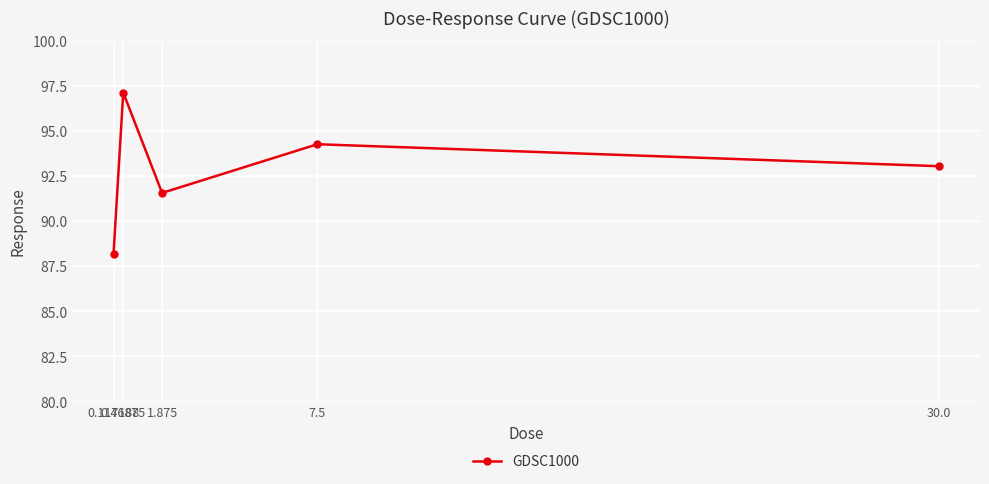

What is the sum of all values?

464.2